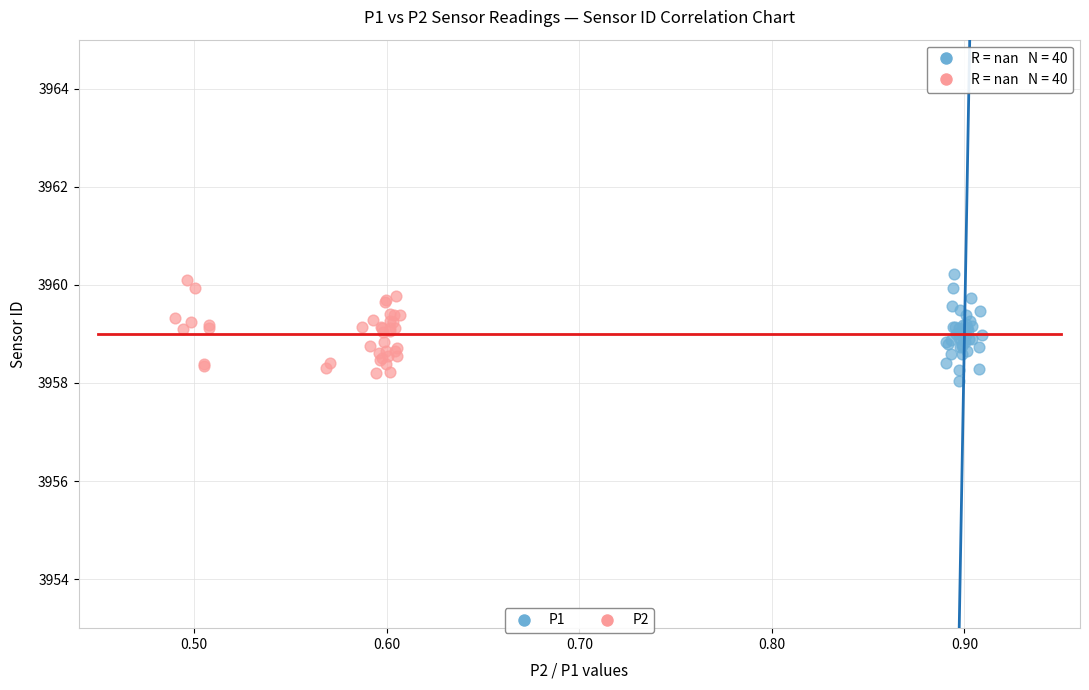

Which series contains the highest Y value?

P1